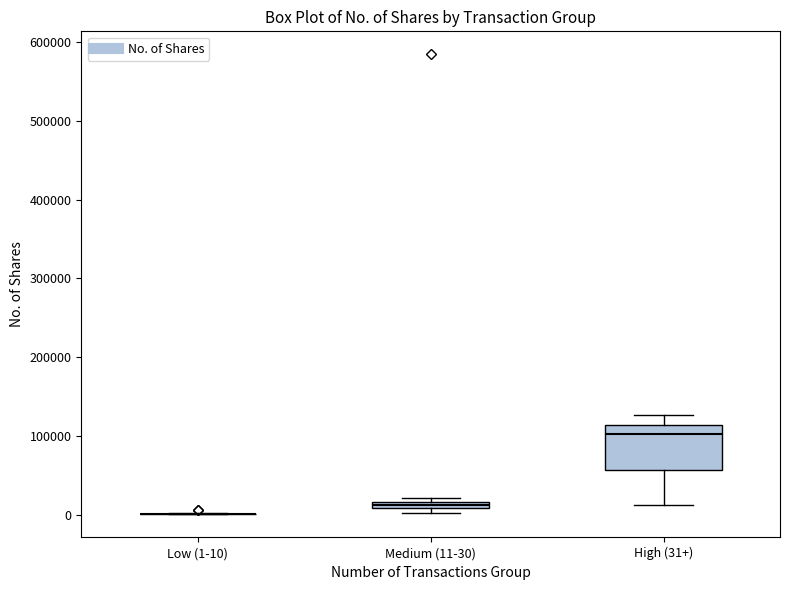

Where does the upper whisker of the box for High (31+) end on the y-axis? The values are not printed on the chart, so give them approximately, as read against the axis.

130000